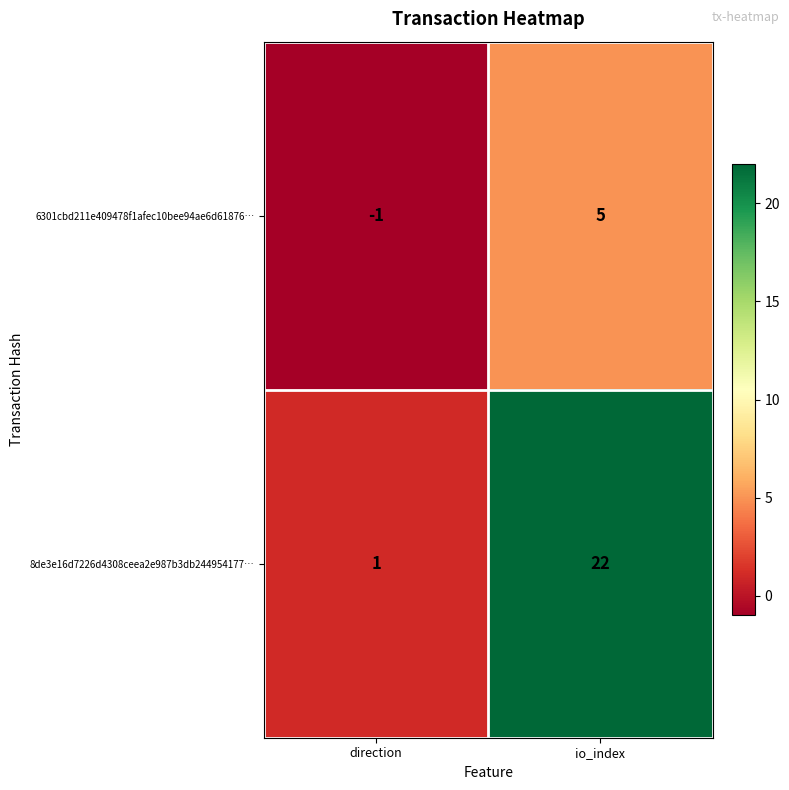

What is the spread (max minus min) of values at io_index?

17